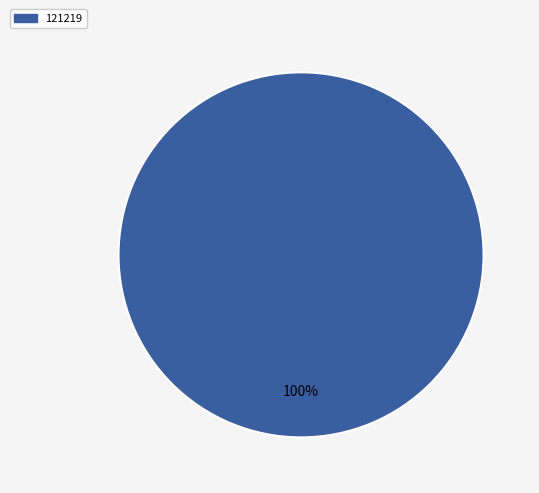

Is there a majority slice in this chart?

Yes